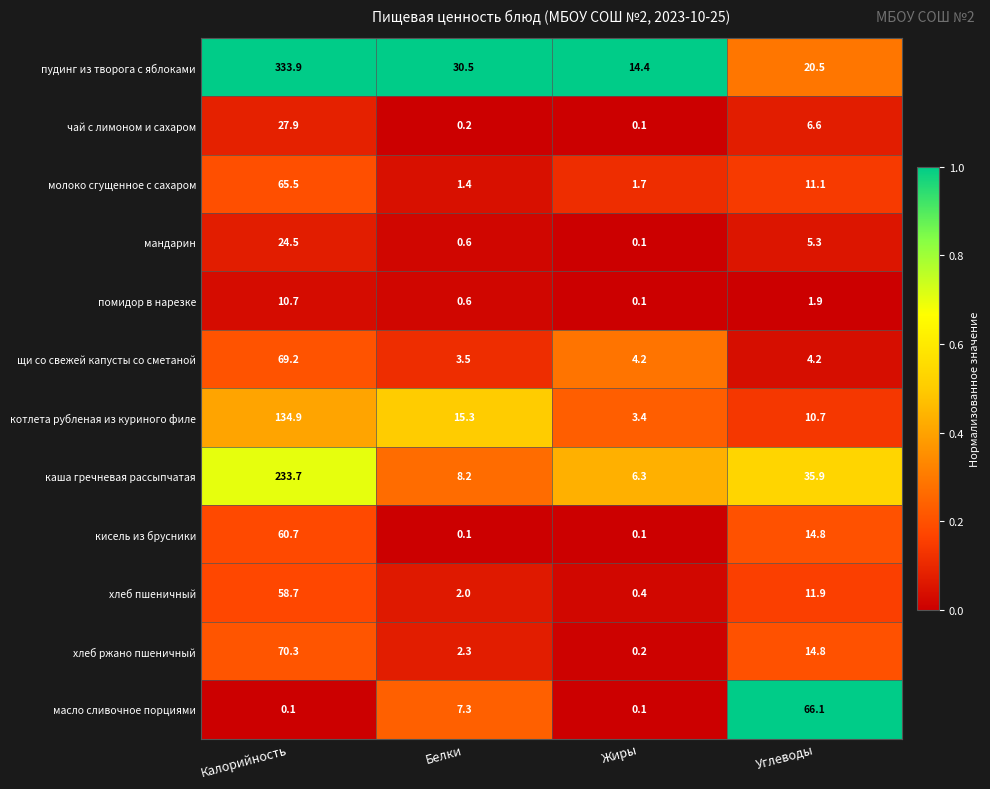

How many categories are shown in the chart?

4